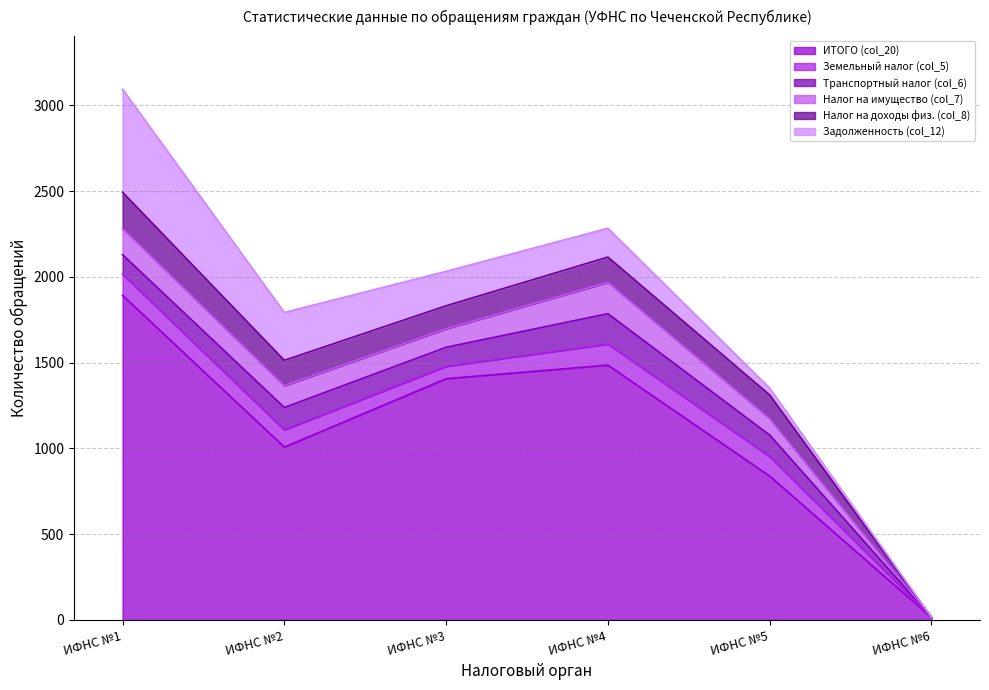

How many values in the Задолженность (col_12) series exceed 201?

2